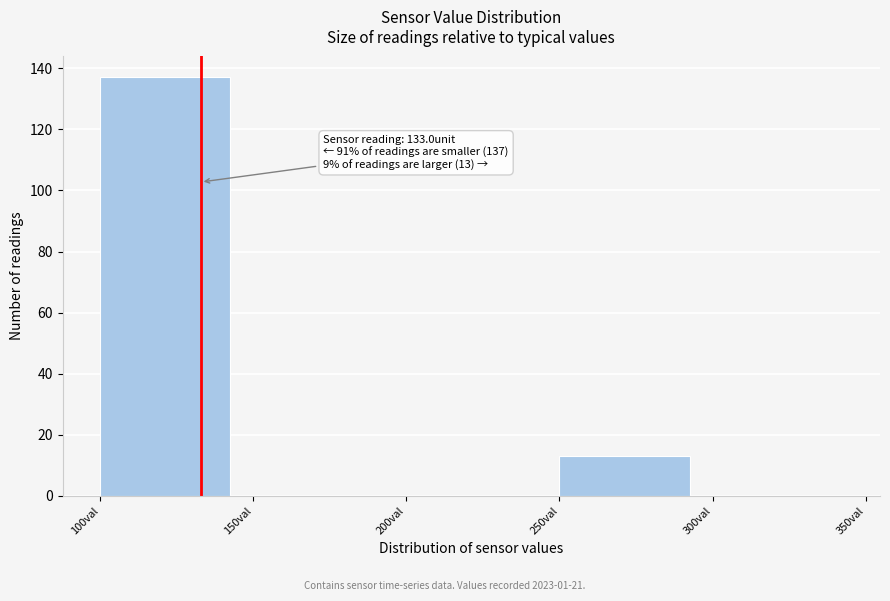

Over which range of the x-axis is the bar tallest?

100 to 150